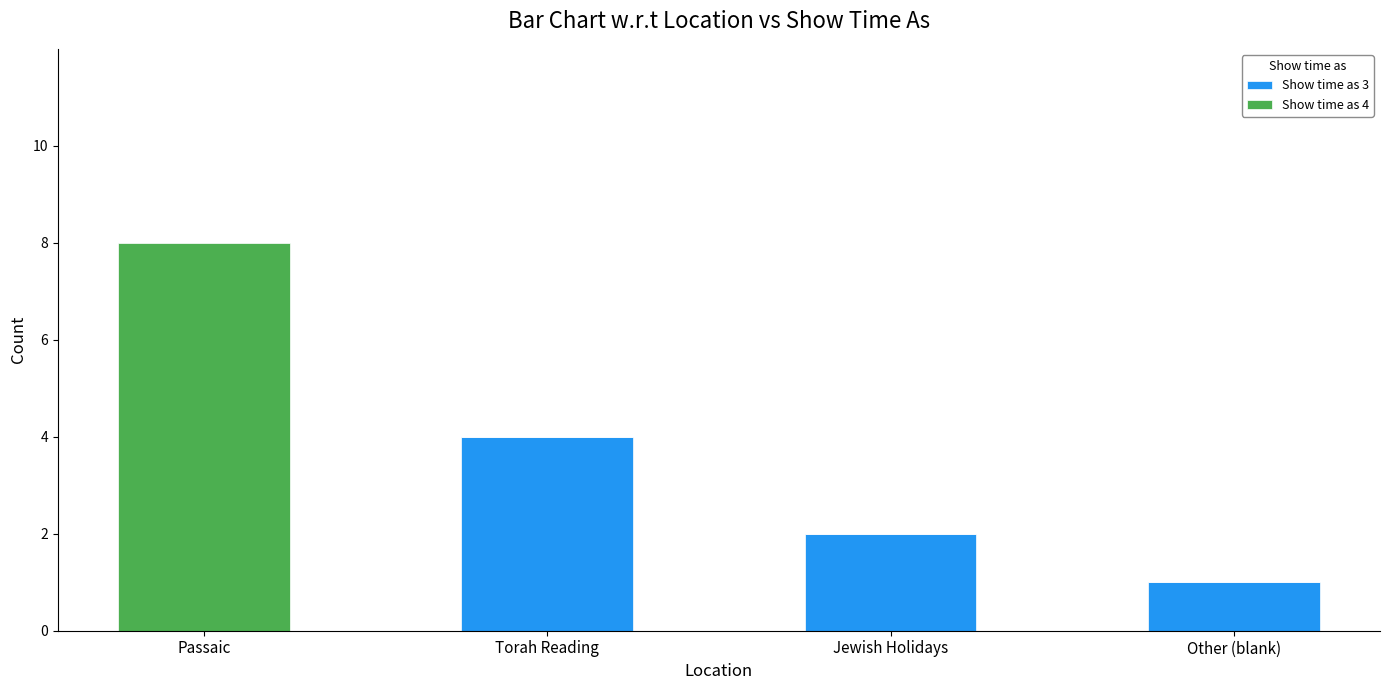

At which label is Show time as 3 closest to 2?

Jewish Holidays